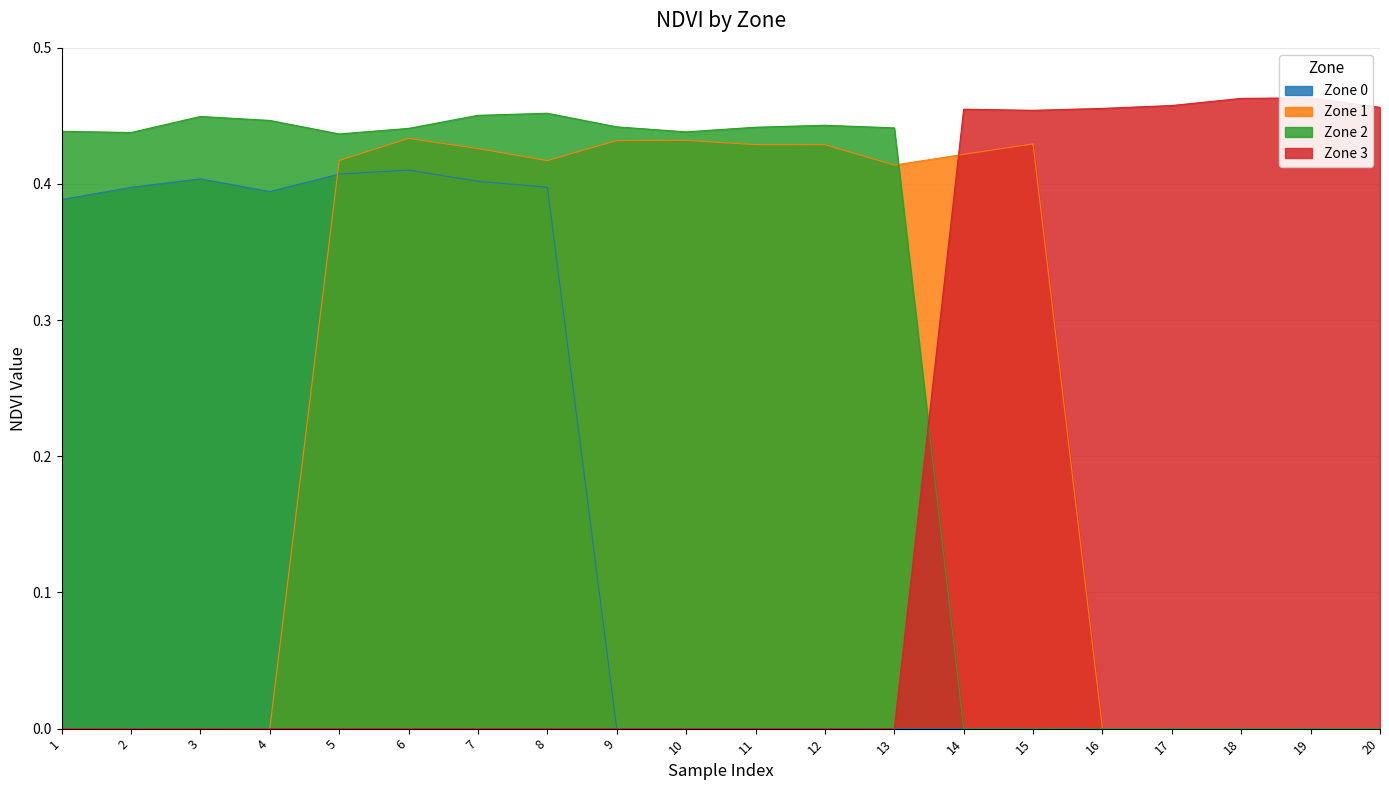

What is the spread (max minus min) of values at 3?

0.4